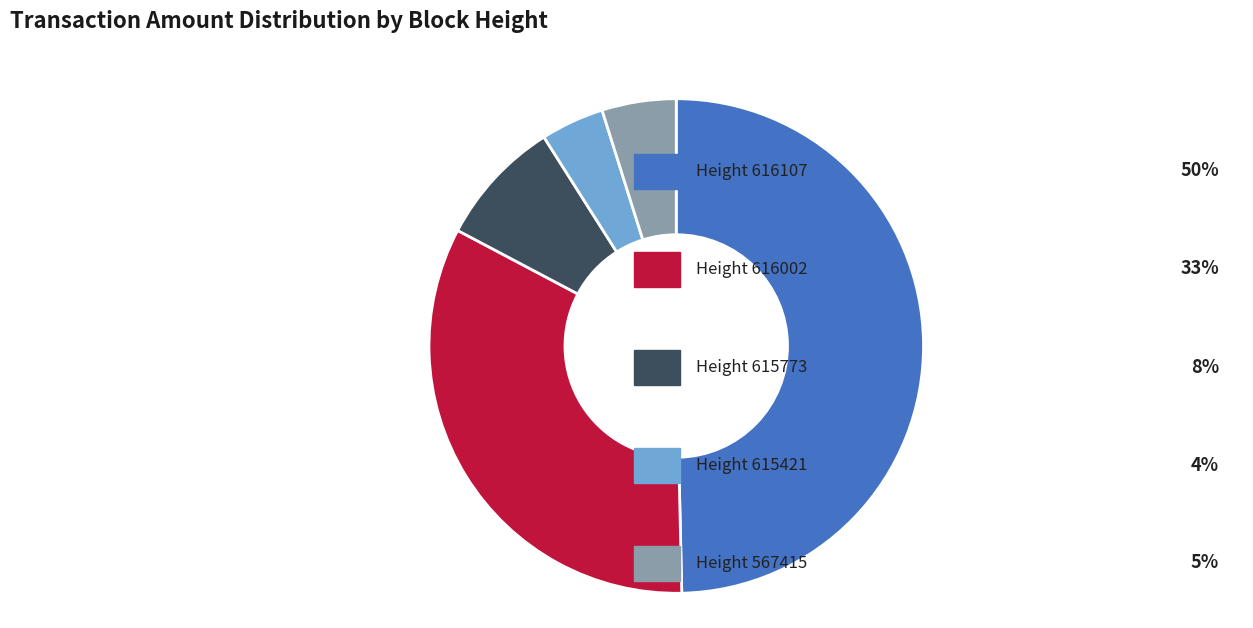

Count the number of slices in the pie.

5